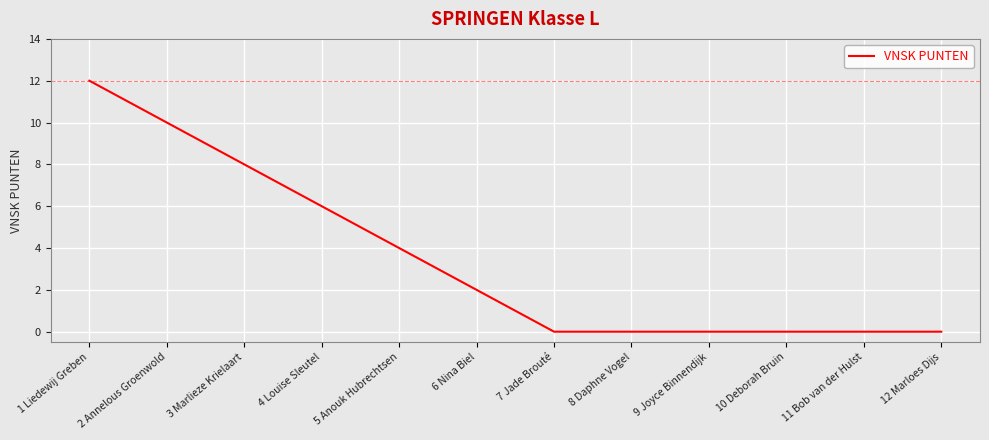

What is the average value?

4